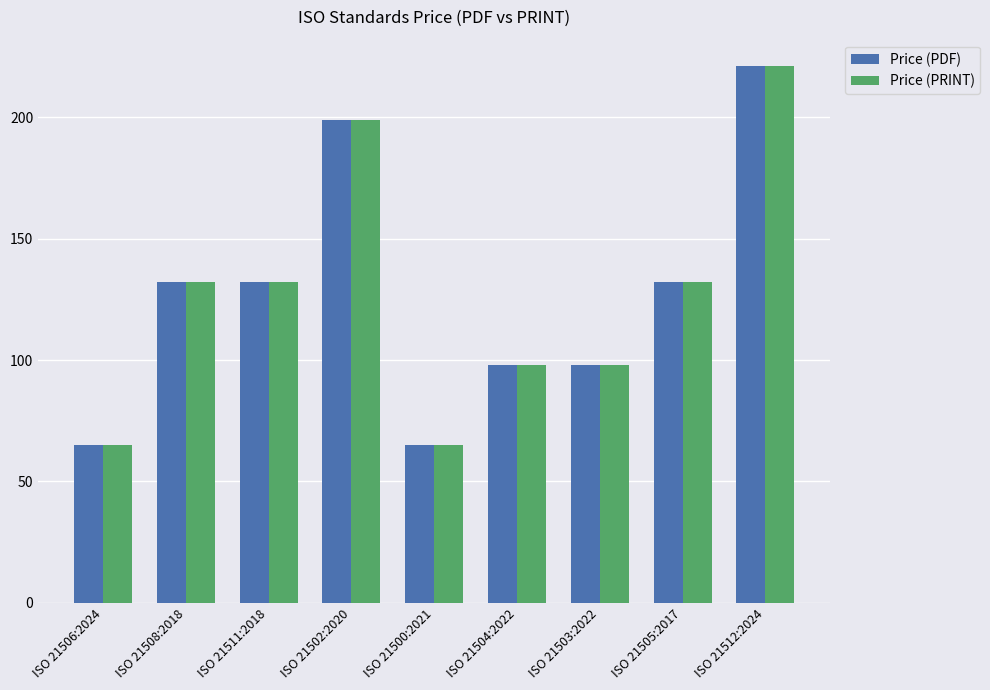

Does the chart contain stacked bars?

No